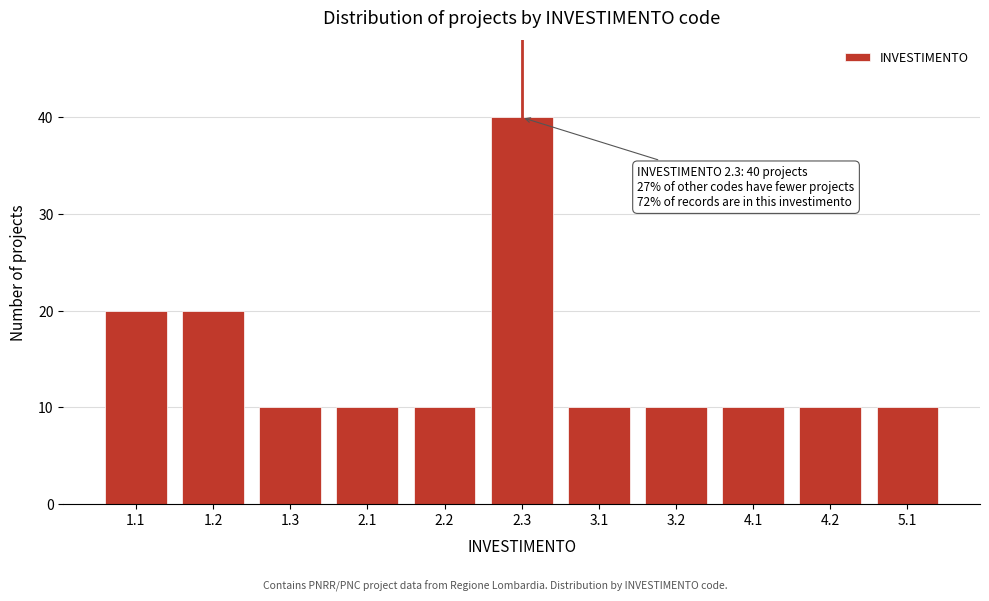

Reading left to right, extract all data points from this chart.

20	20	10	10	10	40	10	10	10	10	10